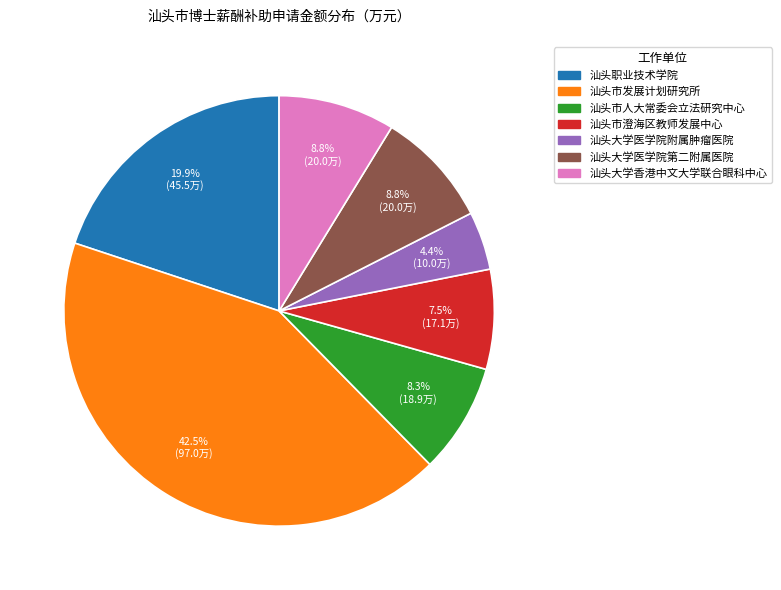

Is there a majority slice in this chart?

No